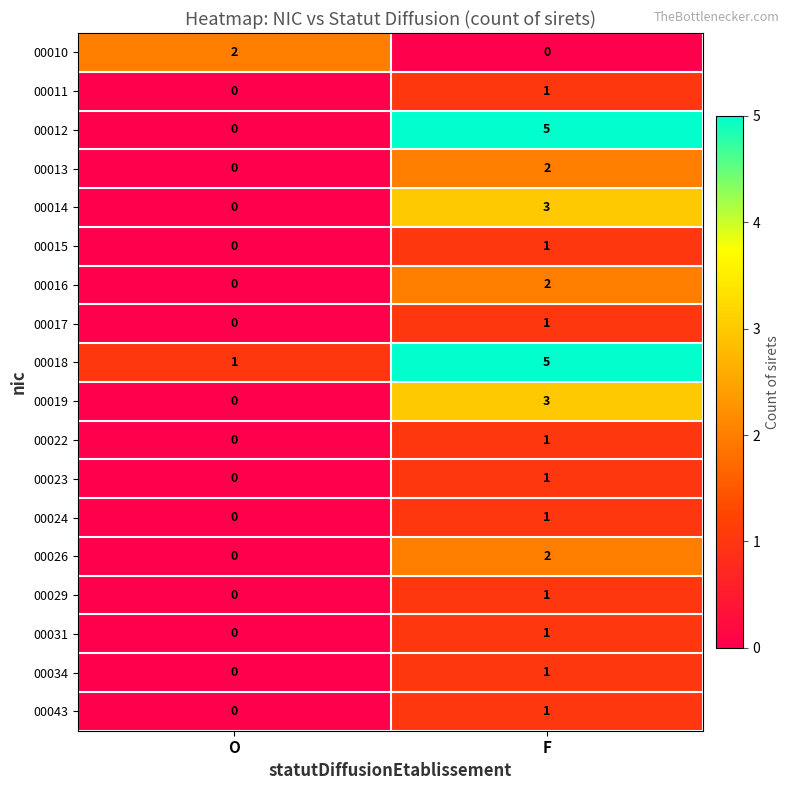

At which label is 00034 closest to 0?

O